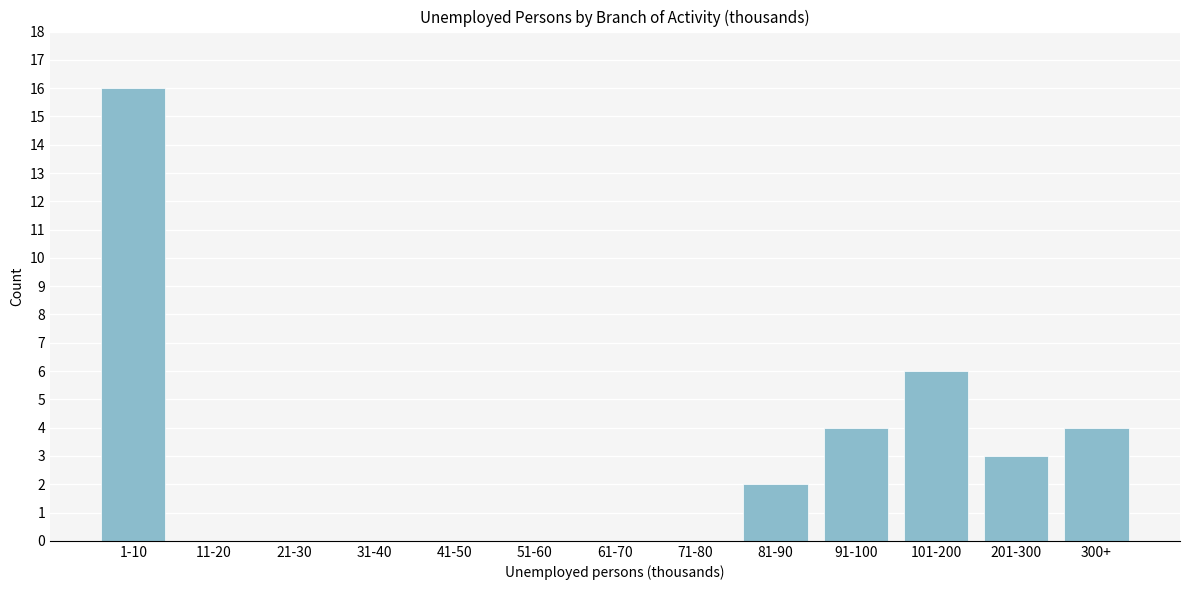

Reading right to left, what are all the values shown in this chart?

300+=4	201-300=3	101-200=6	91-100=4	81-90=2	71-80=0	61-70=0	51-60=0	41-50=0	31-40=0	21-30=0	11-20=0	1-10=16